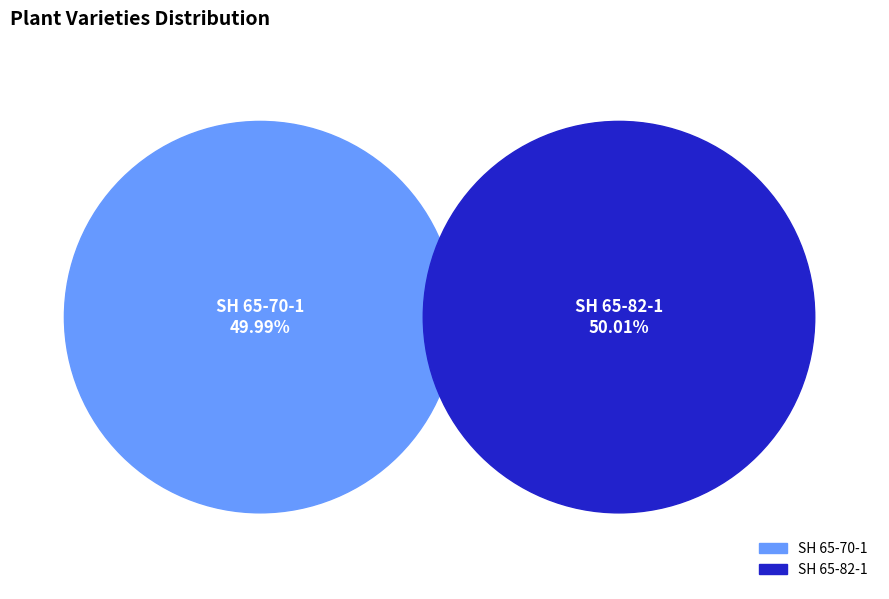

Do SH 65-70-1 and SH 65-82-1 together represent more than half of the pie?

Yes